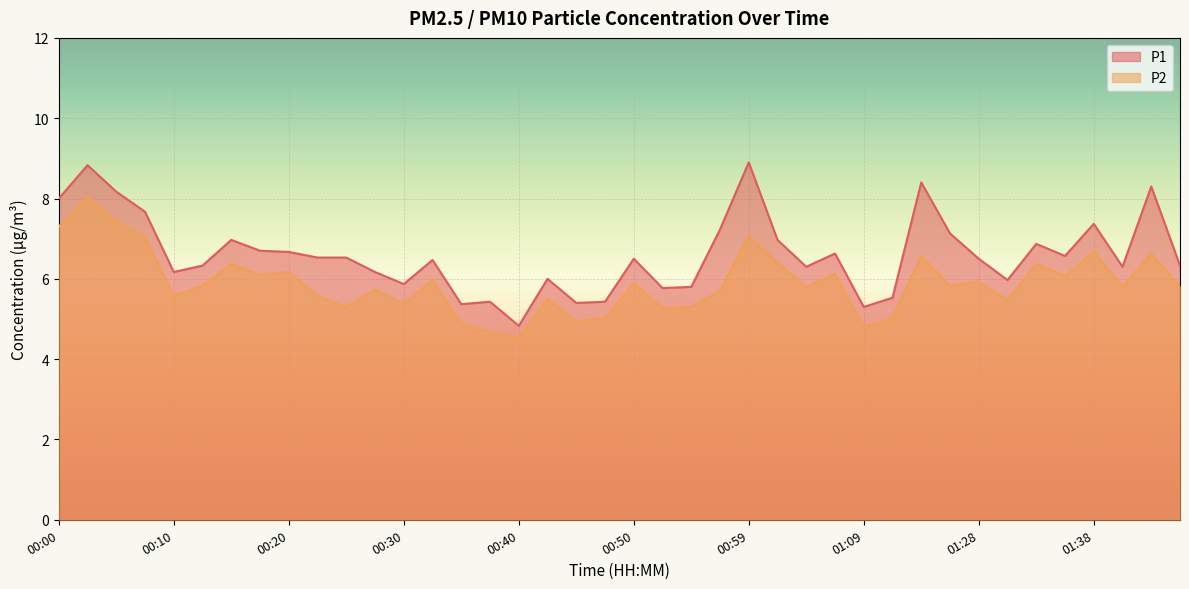

What are all the series names shown in the legend?

P1, P2